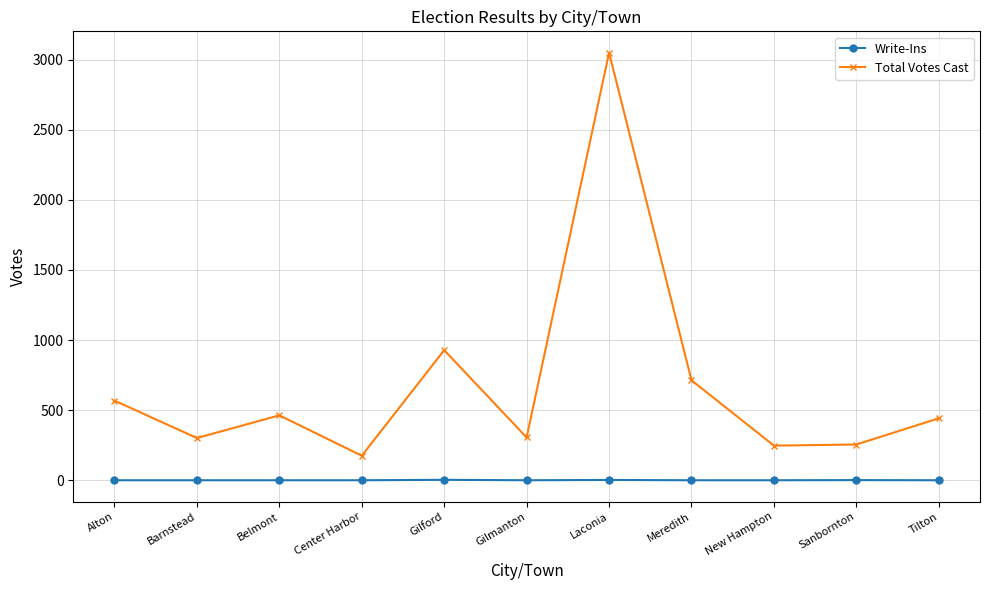

Where is the first local minimum for Total Votes Cast?

Barnstead